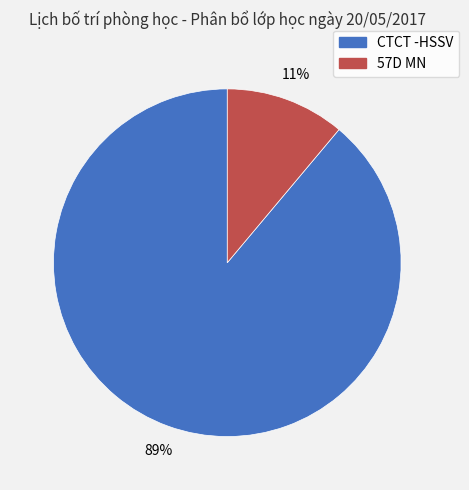

To the nearest percent, what portion does CTCT -HSSV represent?

89%